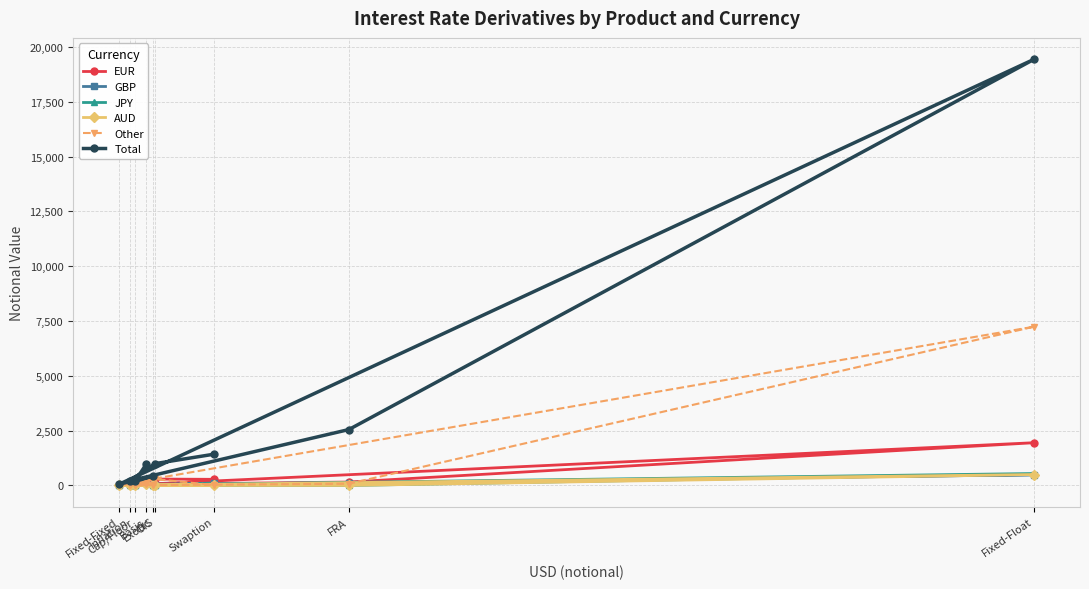

Where is Total nearest to the value 9749?

FRA